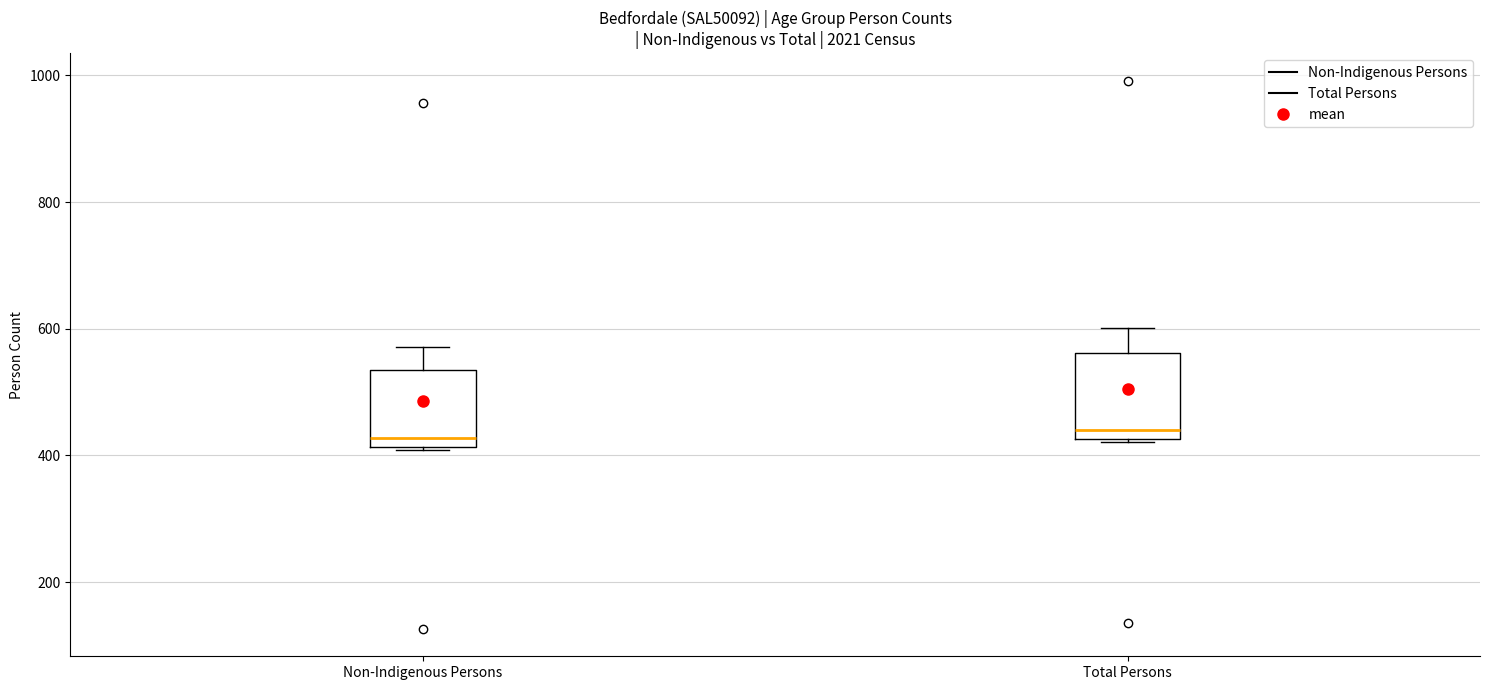

Where does the upper whisker of the box for Non-Indigenous Persons end on the y-axis? The values are not printed on the chart, so give them approximately, as read against the axis.

580